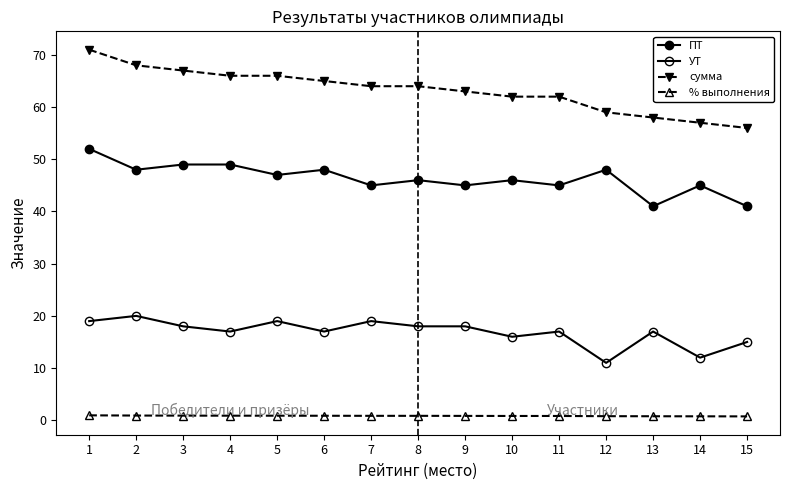

What is the value of the ПТ point at the 13th from the left?

41.0